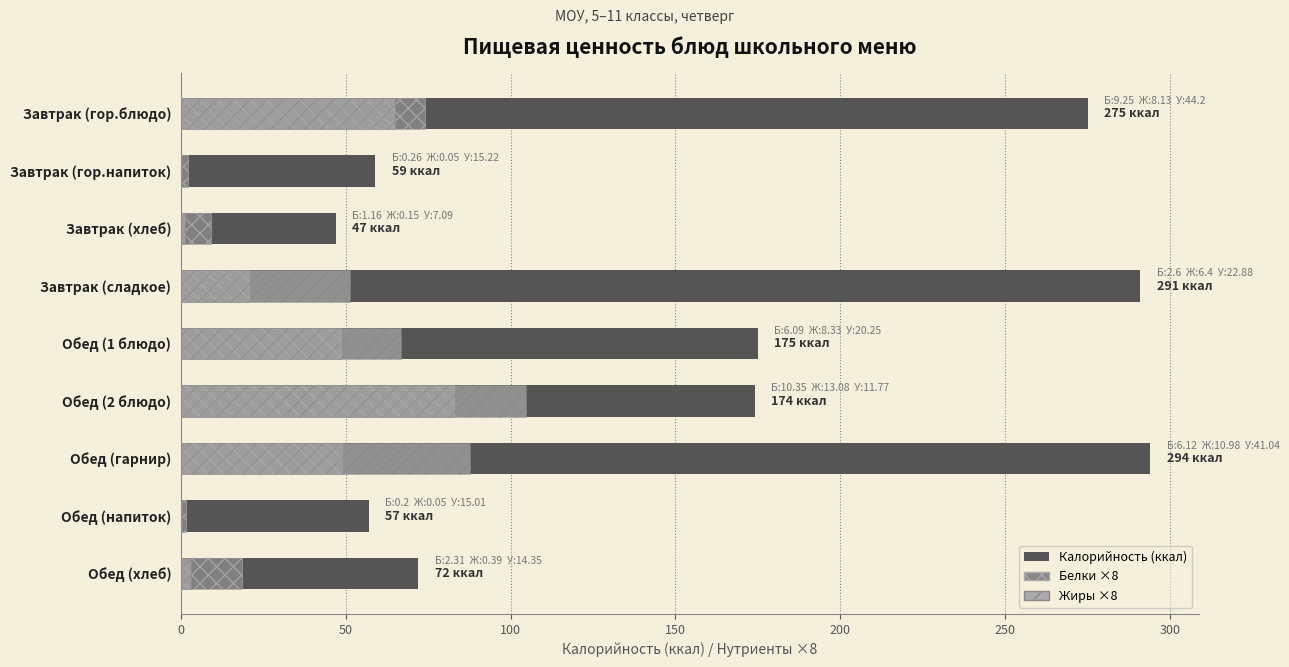

The Жиры ×8 series shows 101.0 at Завтрак (гор.блюдо). True or false?

False